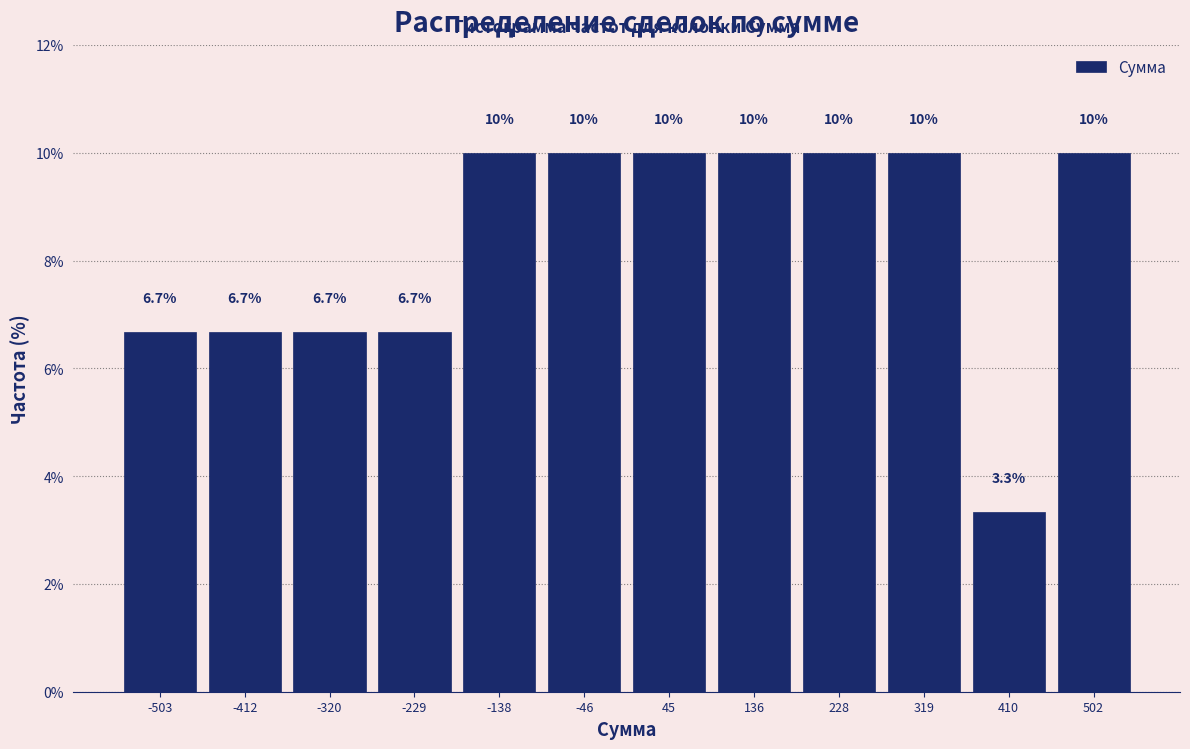

Reading left to right, transcribe all the data shown in this chart.

6.7	6.7	6.7	6.7	10.0	10.0	10.0	10.0	10.0	10.0	3.3	10.0